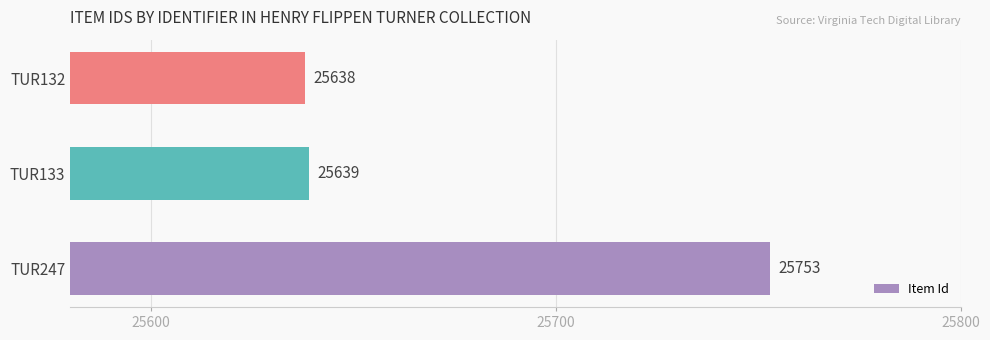

Reading top to bottom, extract all data points from this chart.

25638	25639	25753